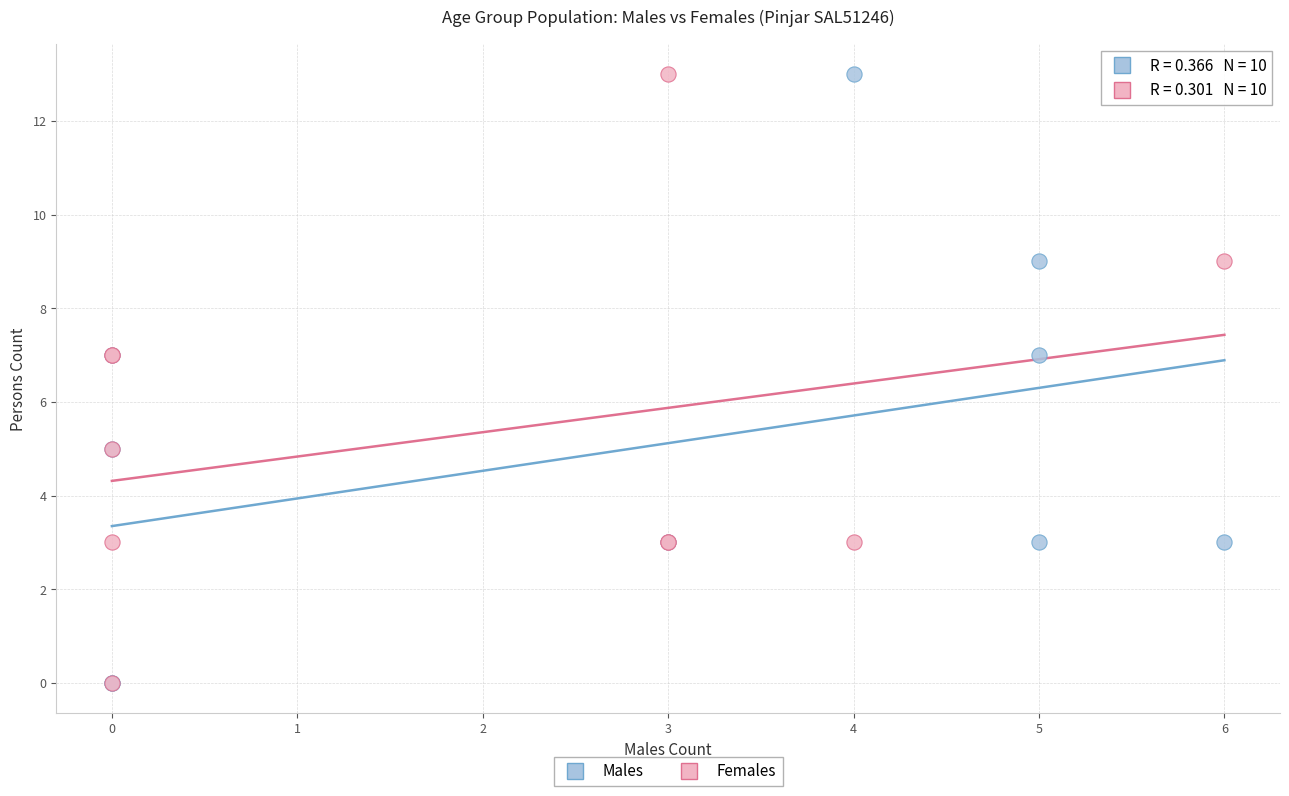

What are all the series names shown in the legend?

Males, Females